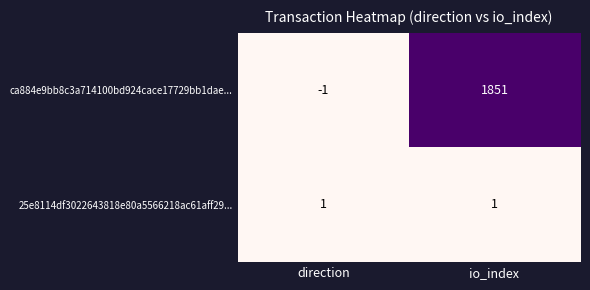

What is the approximate value of ca884e9bb8c3a714100bd924cace17729bb1dae... at io_index, to the nearest 50?

1850